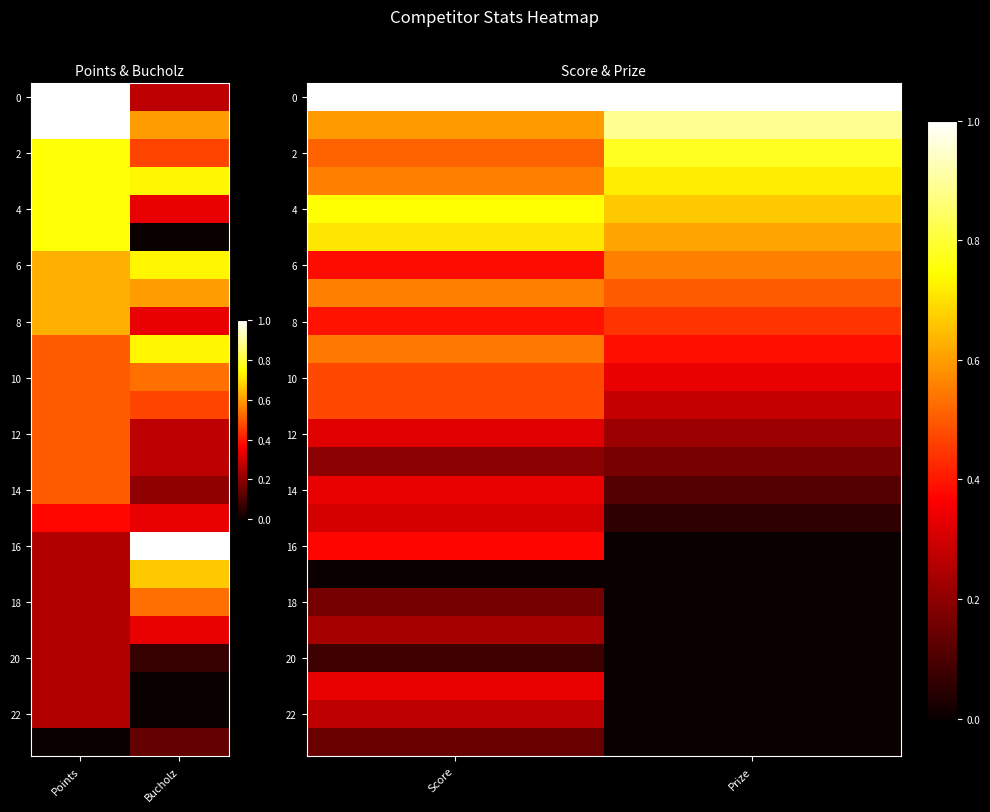

What is the difference between the 10 values at Prize and Score?

0.1